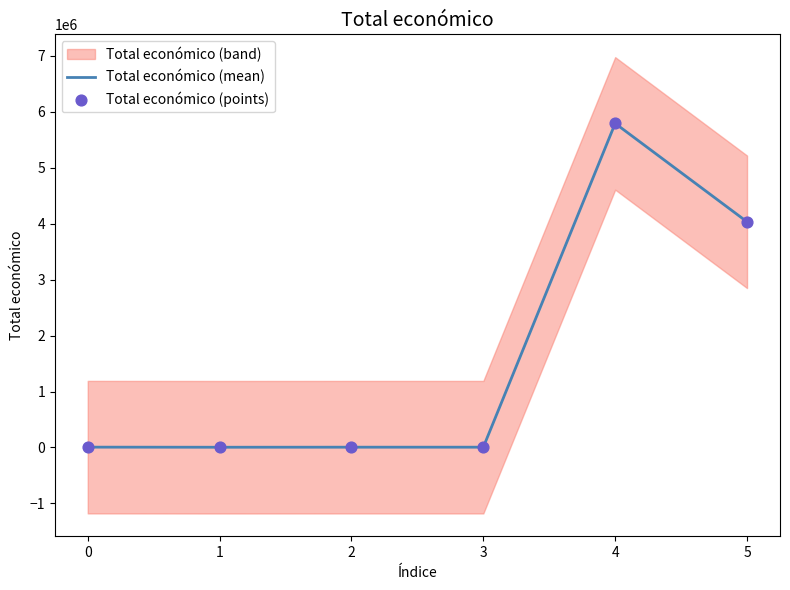

At how many categories does at least one series exceed 2132036?

2